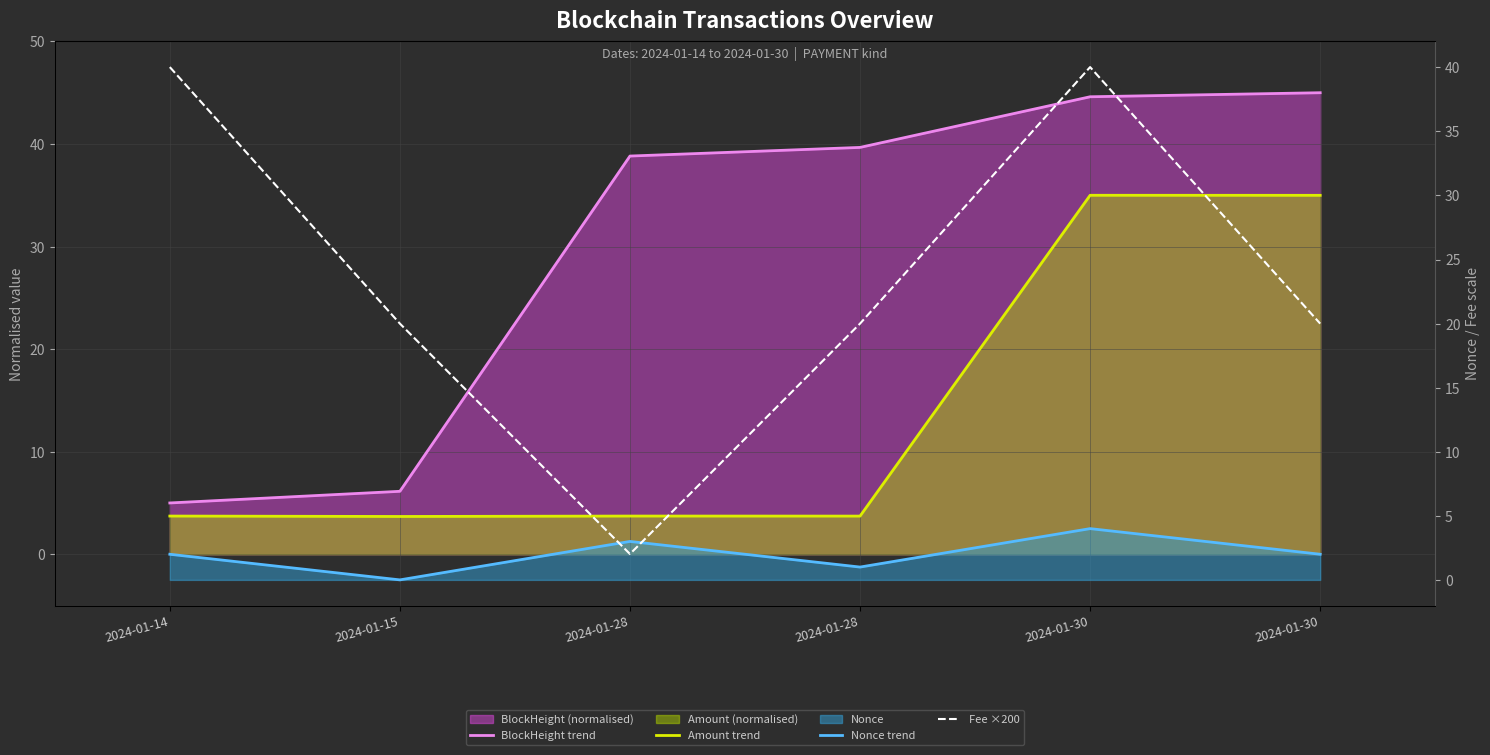

Which series has the widest spread of values?

BlockHeight trend